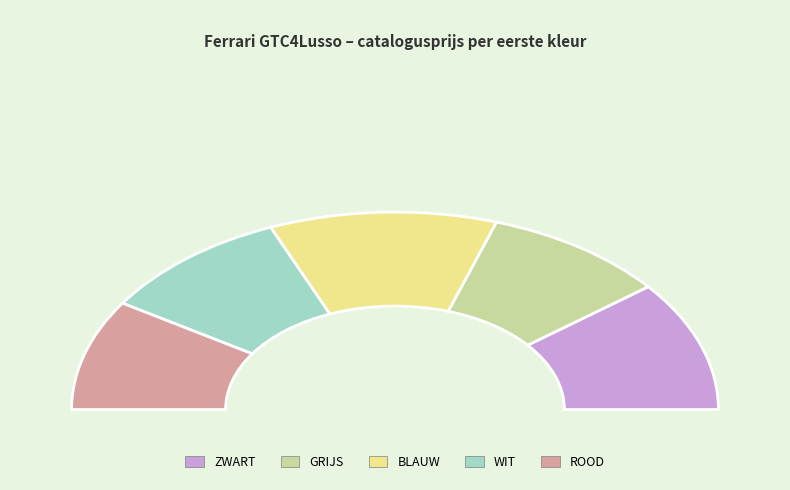

Is there a majority slice in this chart?

No